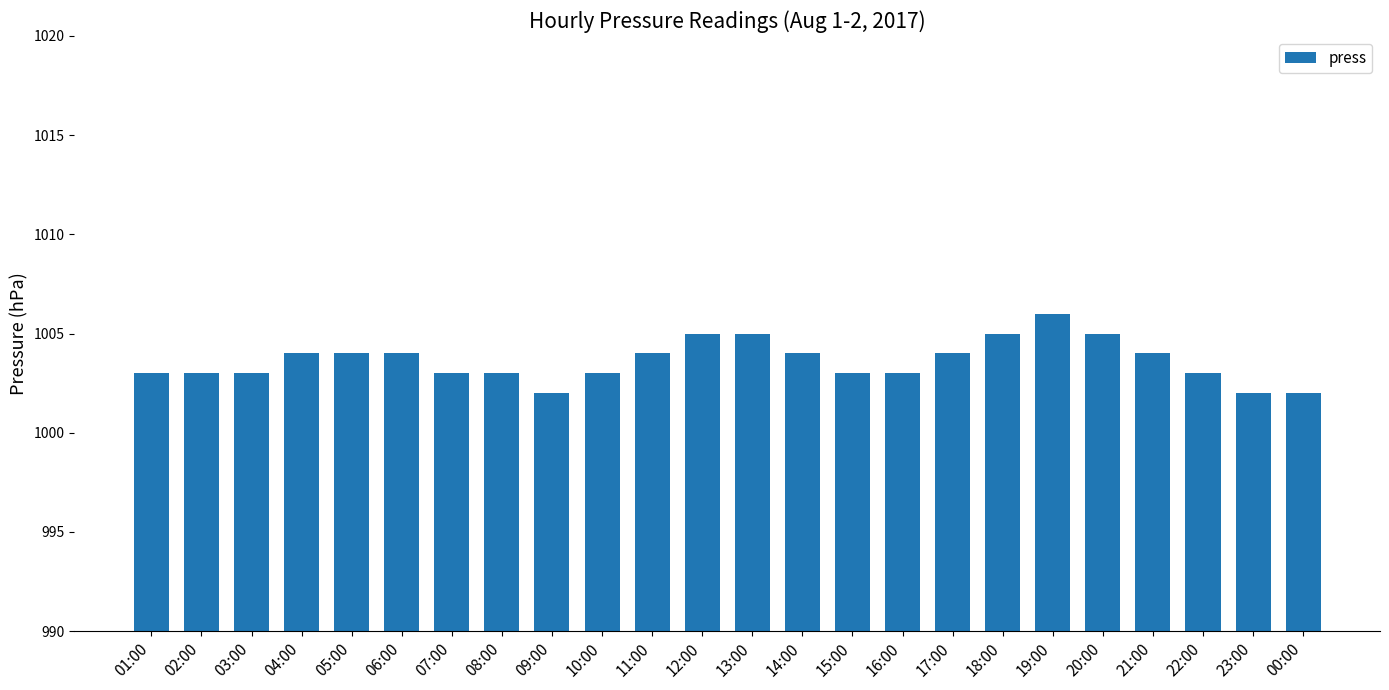

The chart shows a value of 691 at 19:00. True or false?

False